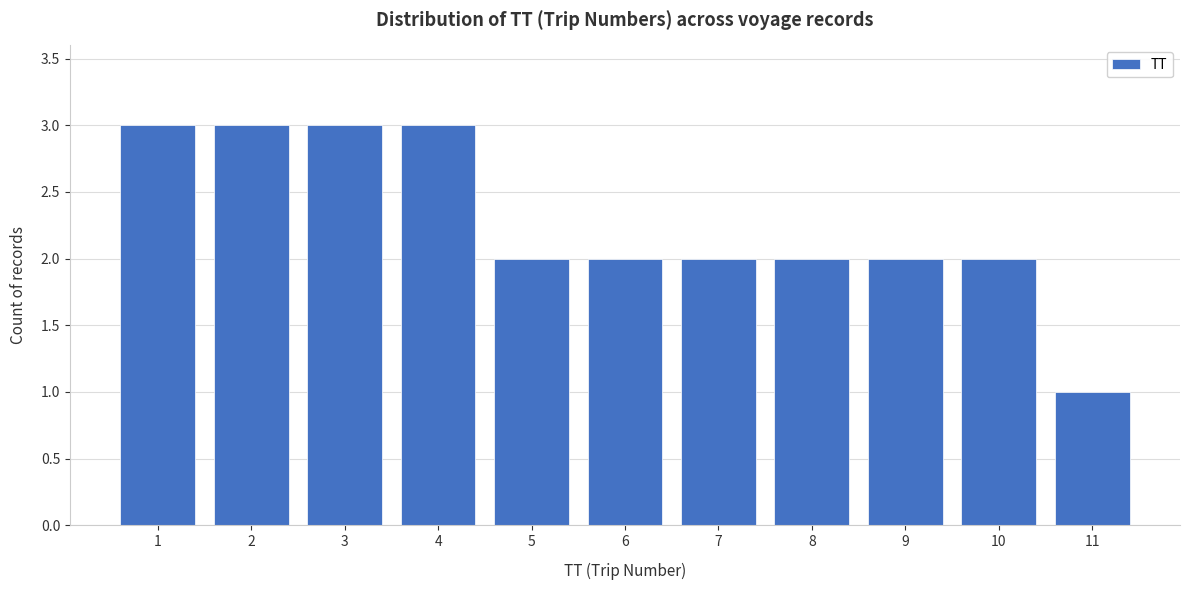

Reading left to right, transcribe all the data shown in this chart.

1=3	2=3	3=3	4=3	5=2	6=2	7=2	8=2	9=2	10=2	11=1